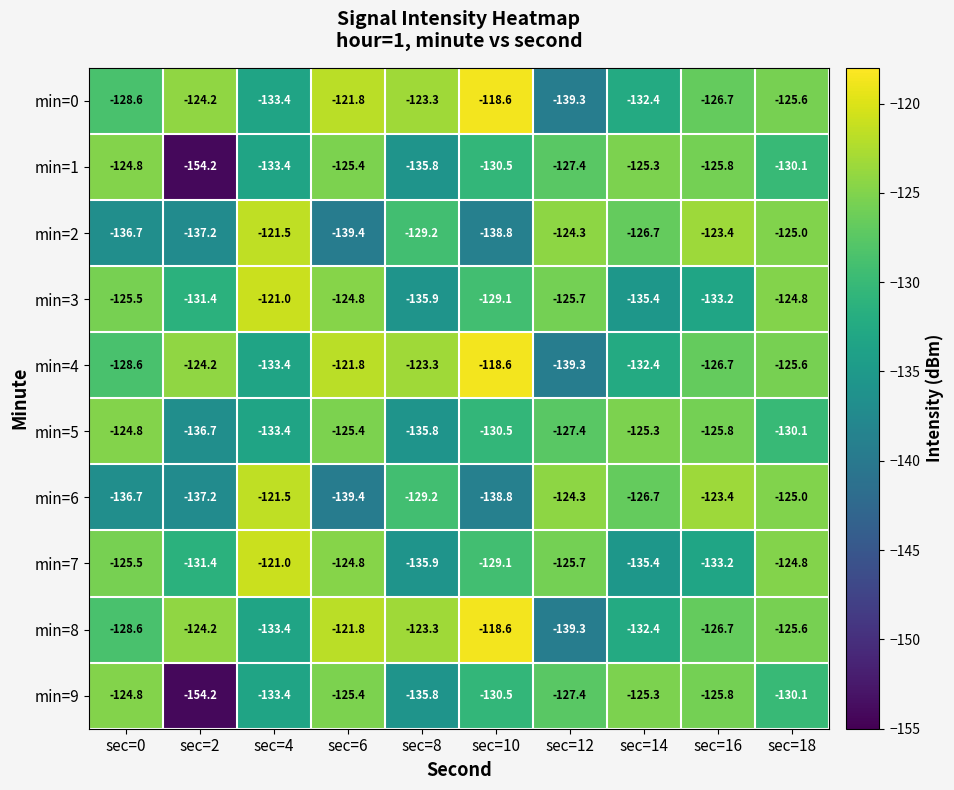

Rank the categories by min=6 value from highest to lowest.

sec=4, sec=16, sec=12, sec=18, sec=14, sec=8, sec=0, sec=2, sec=10, sec=6